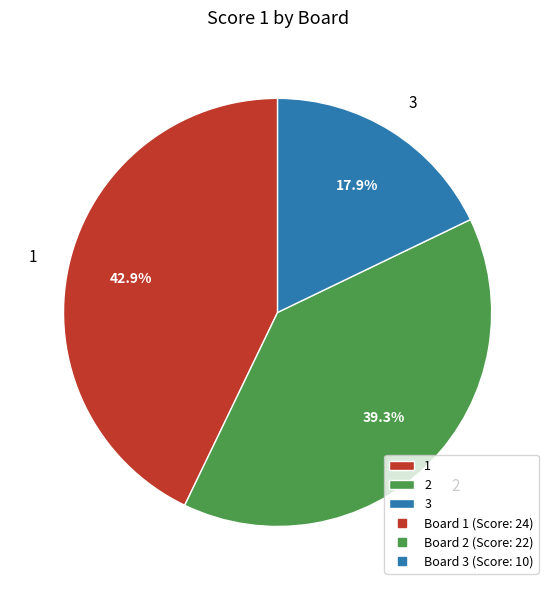

Which category has the smallest portion of the pie?

3